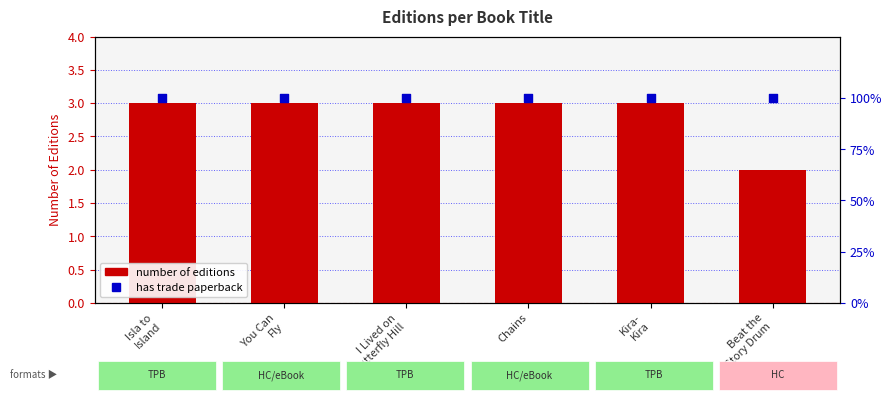

Is the value of Has Trade Paperback (%) at Kira-
Kira greater than the value of Number of Editions at Beat the
Story Drum?

Yes